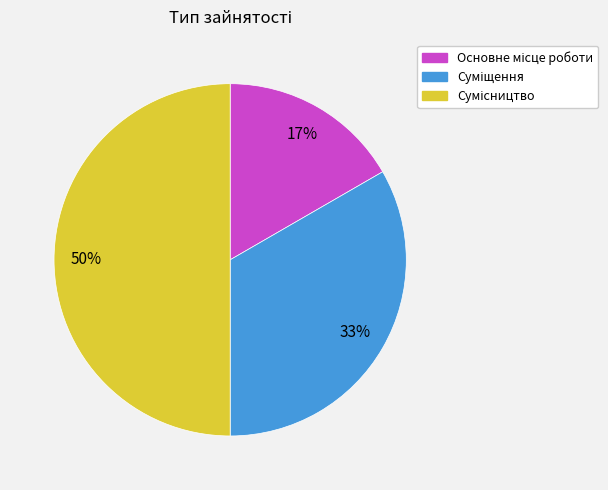

To the nearest percent, what is the difference between the largest and smallest slice percentages?

33%